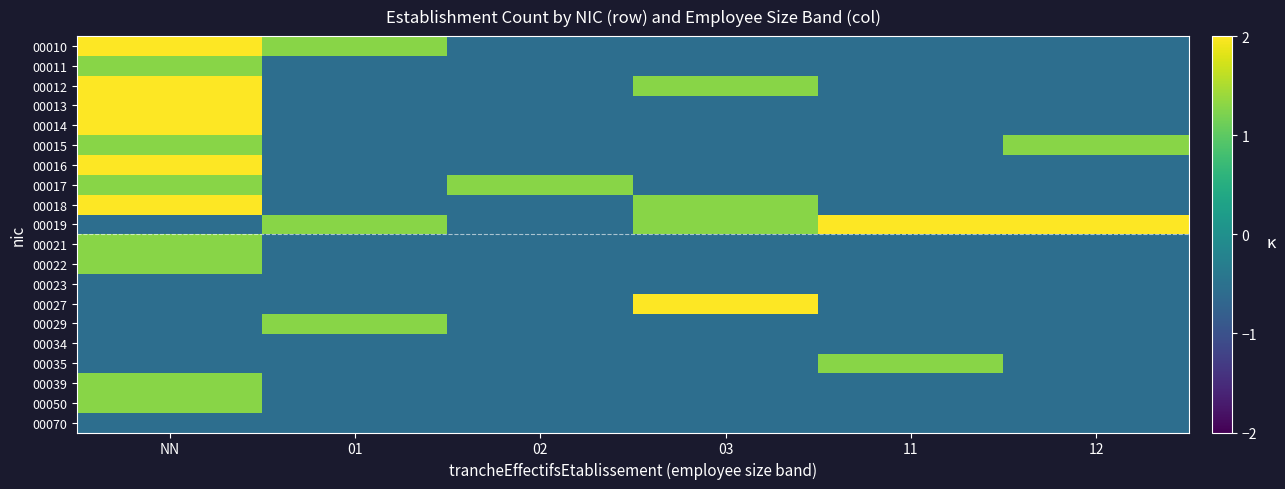

Count the number of data series in this chart.

20